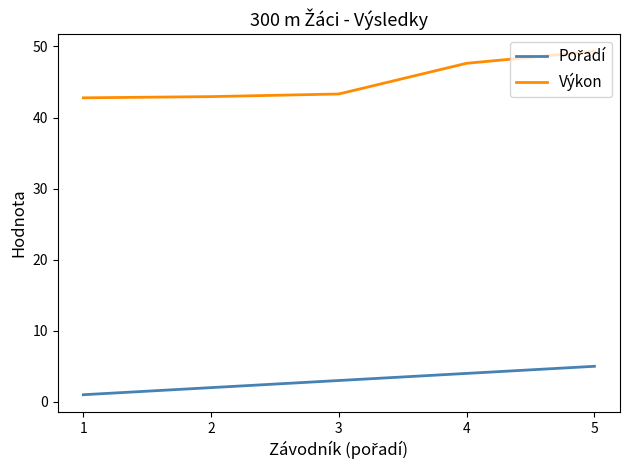

What is the difference between the Výkon values at 4 and 3?

4.3